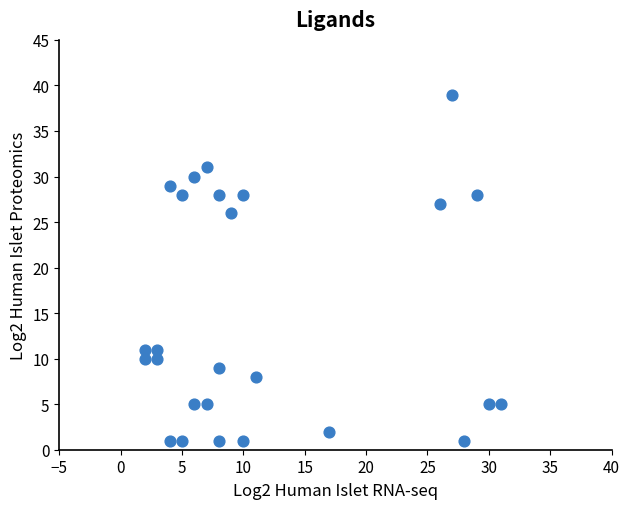

What is the range of X values (max minus min)?

29